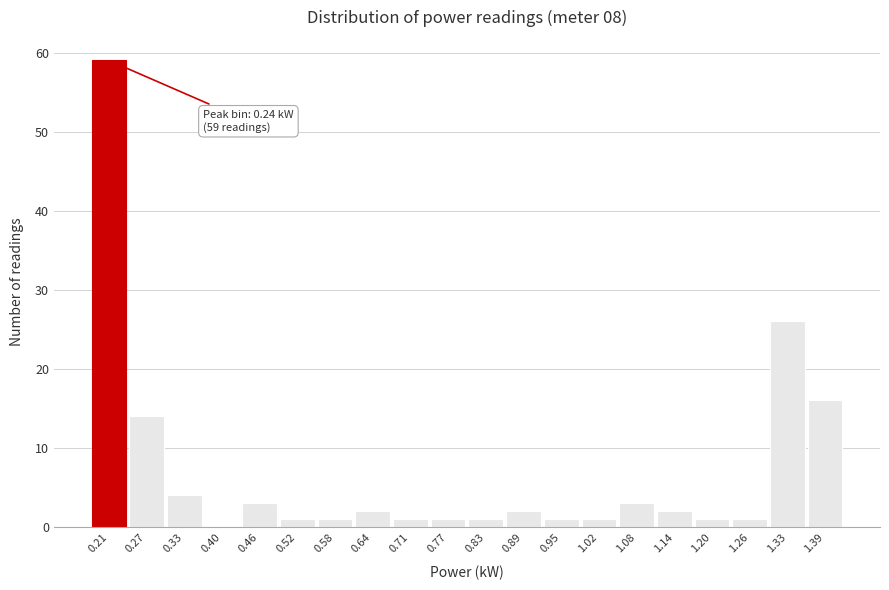

Reading left to right, what are all the values shown in this chart?

0.21=59	0.27=14	0.33=4	0.40=0	0.46=3	0.52=1	0.58=1	0.64=2	0.71=1	0.77=1	0.83=1	0.89=2	0.95=1	1.02=1	1.08=3	1.14=2	1.20=1	1.26=1	1.33=26	1.39=16